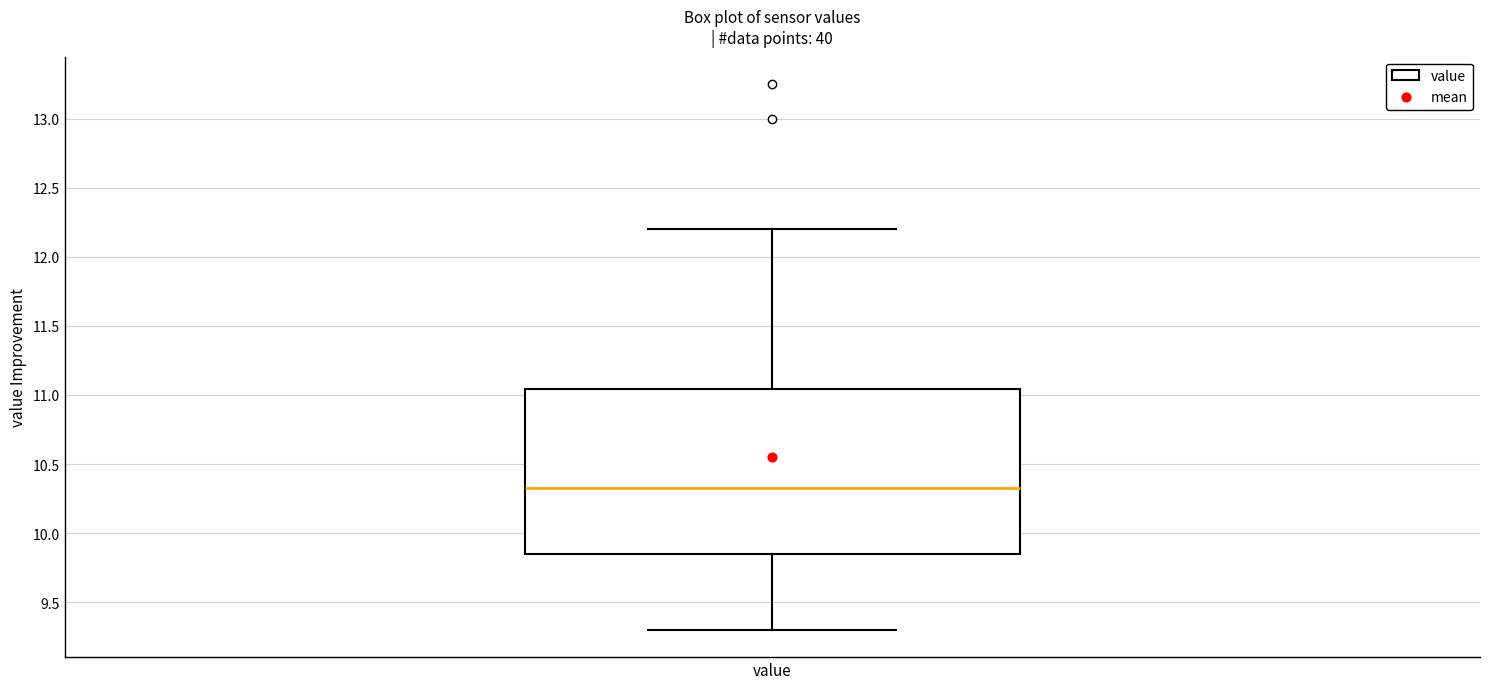

Read this box plot against the y-axis: the position of the median line, the range covered by the box, and the ends of both whiskers. The values are not printed on the chart, so give them approximately, as read against the axis.

median 10.35, box 9.85 to 11.05, whiskers 9.30 to 12.20